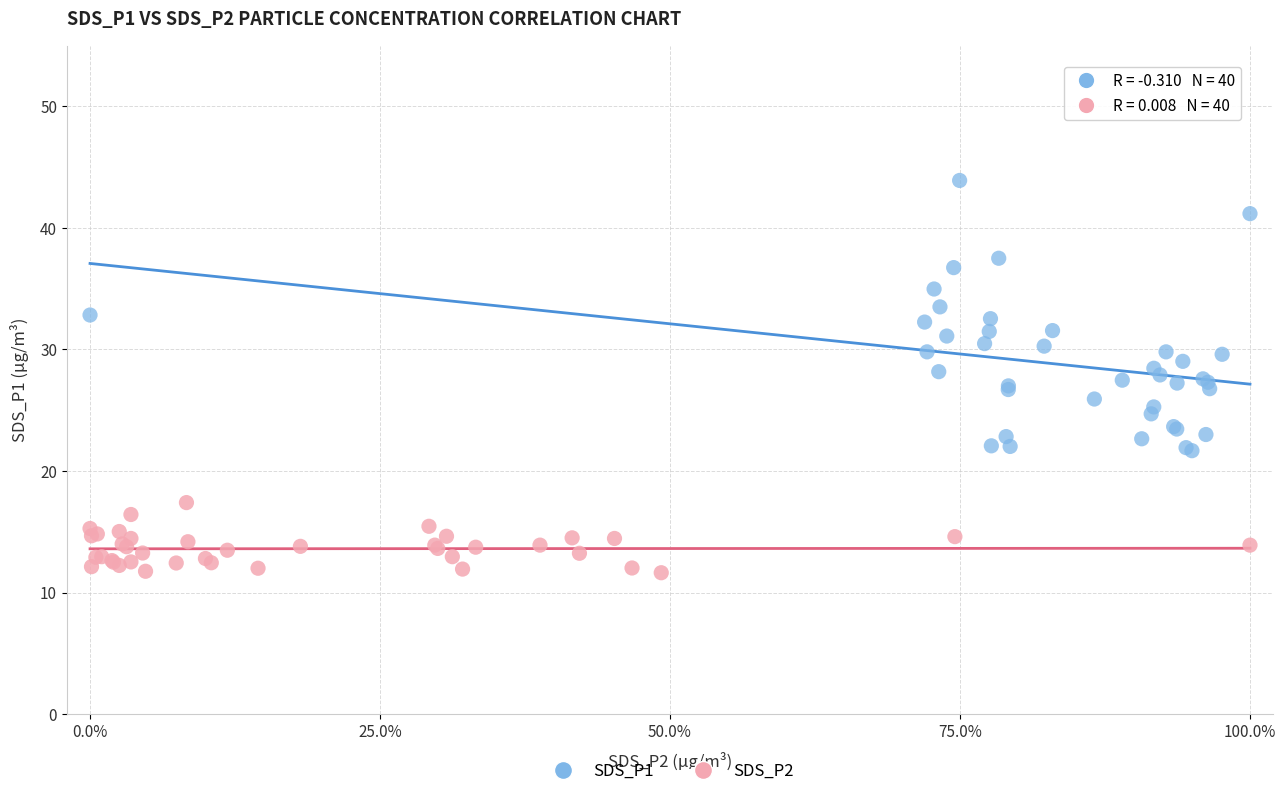

Which series reaches the minimum Y coordinate?

SDS_P2